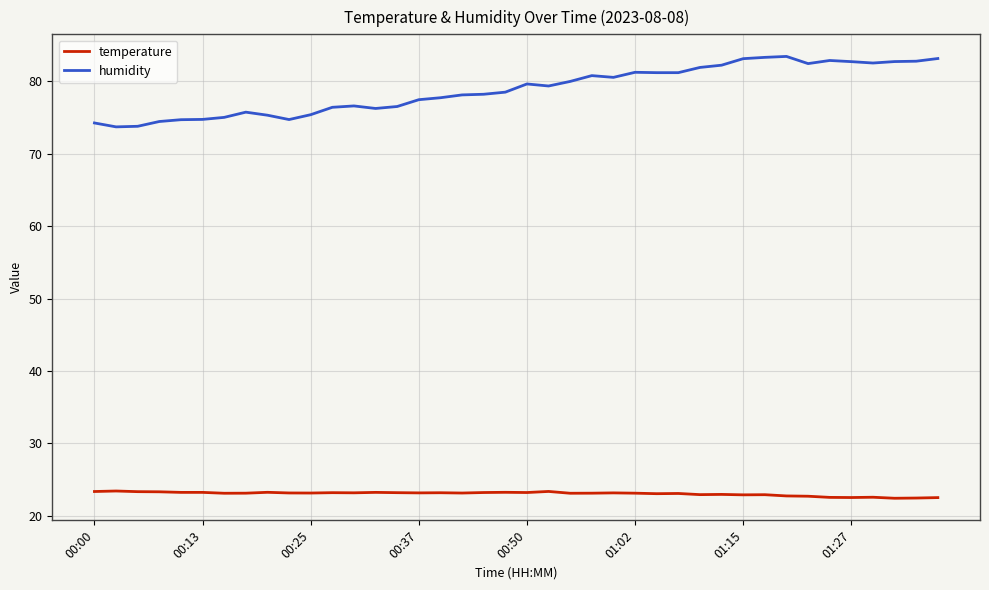

True or false: humidity and temperature intersect in this chart.

False